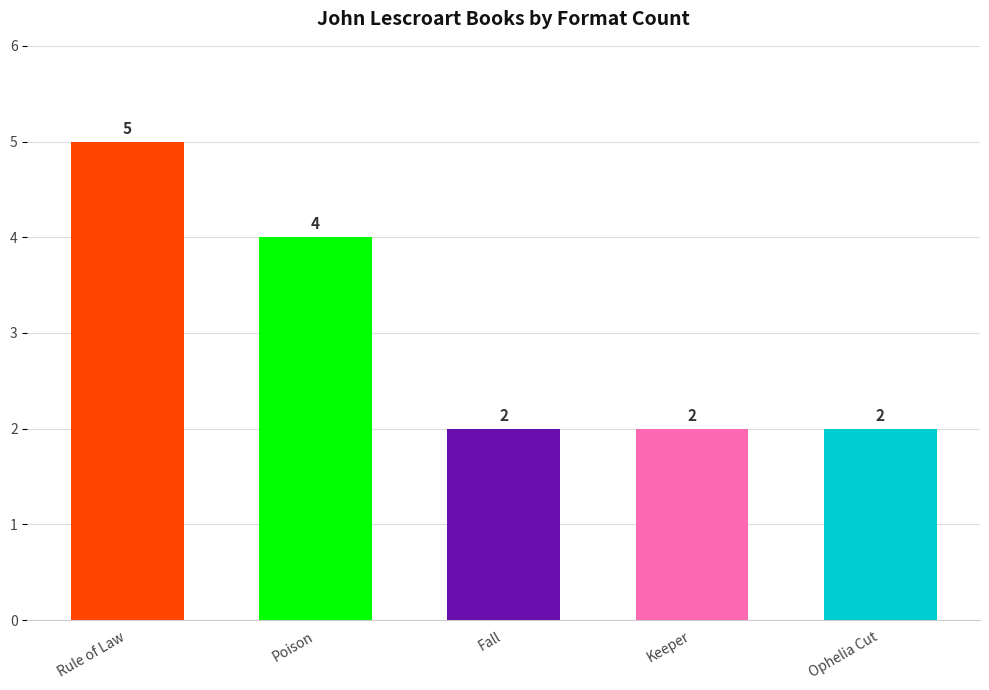

True or false: the data shows 0 at Keeper.

False